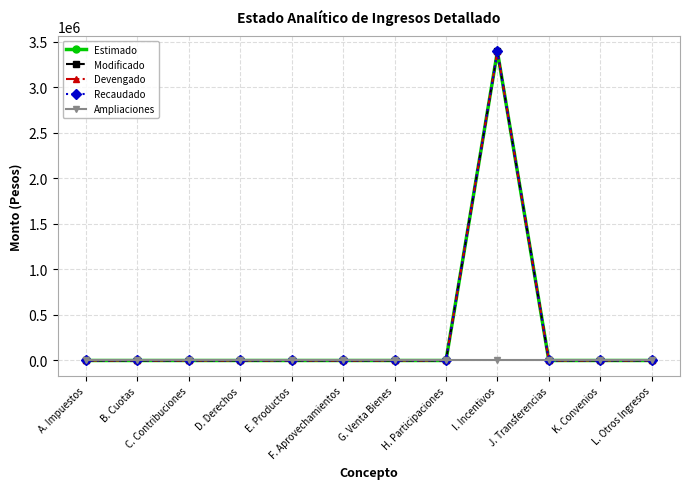

Is this an area chart (filled region under the line)?

No